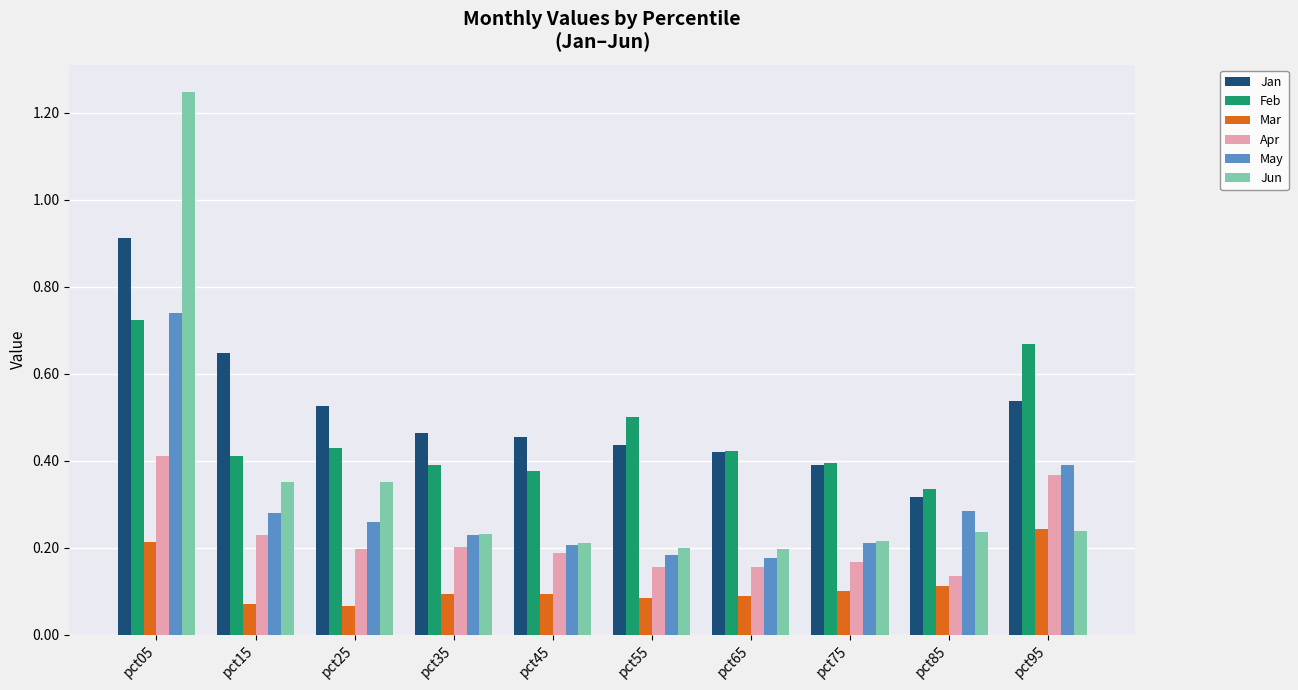

Which label corresponds to the largest value in the chart?

pct05